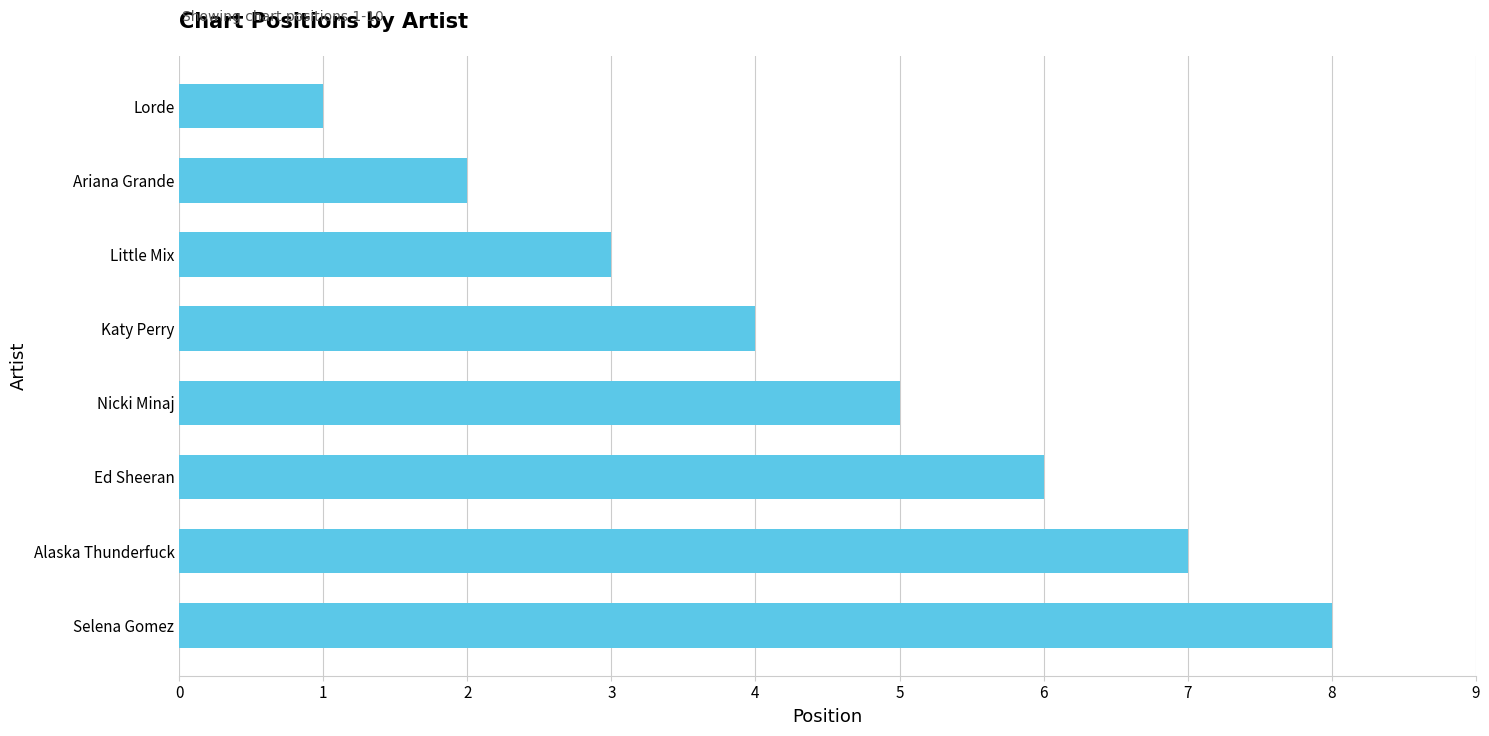

How many data points does each series have?

8